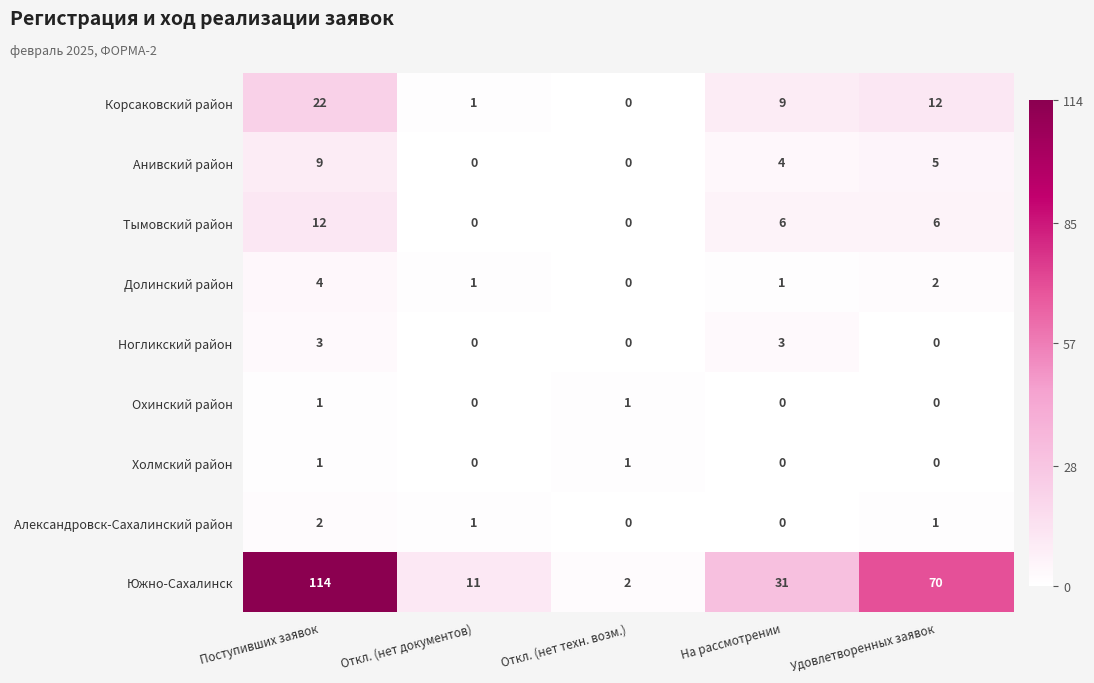

Between Поступивших заявок and Откл. (нет техн. возм.), which series saw the biggest shift?

Южно-Сахалинск